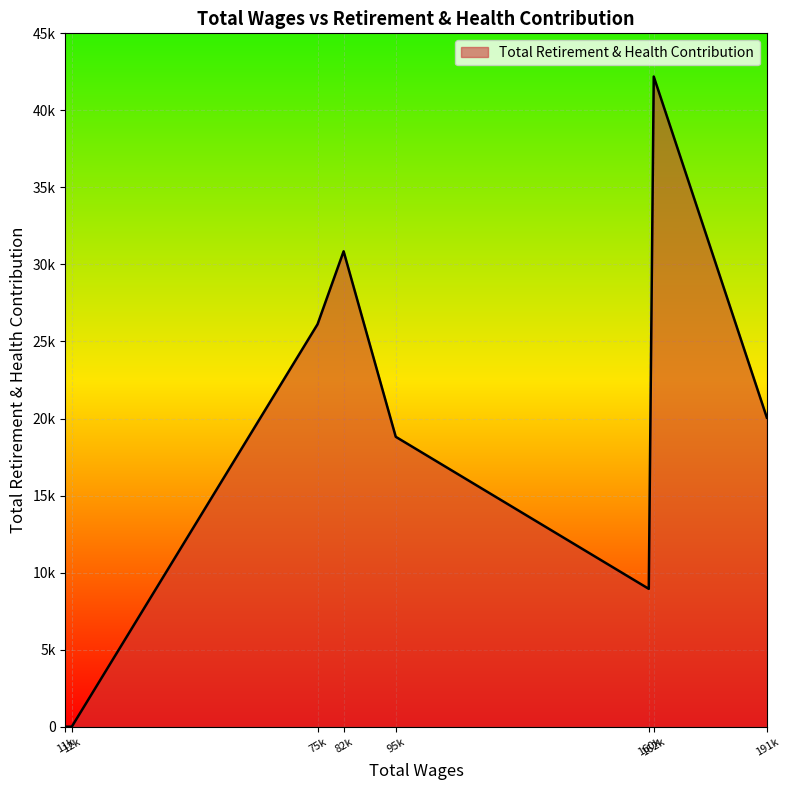

List the labels in order of value, smallest first.

12672.0, 11033.0, 160775.0, 95825.0, 191078.0, 75754.0, 82444.0, 162049.0